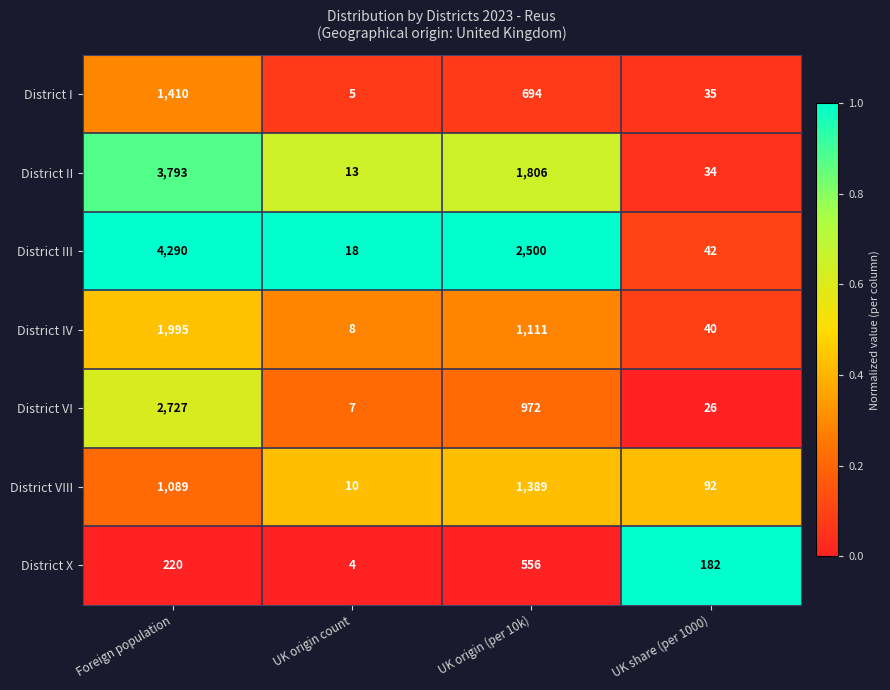

How many series are shown in this chart?

7